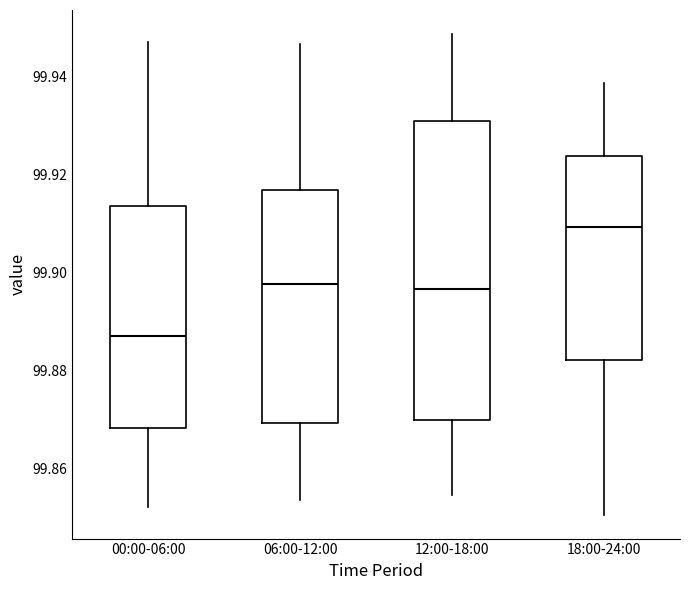

Reading left to right, transcribe this box plot: for each box, give where its median line is, the range the box spans, and where its two whiskers end, as read against the y-axis. The values are not printed on the chart, so give them approximately, as read against the axis.

00:00-06:00: median 99.888, box 99.868 to 99.914, whiskers 99.852 to 99.946
06:00-12:00: median 99.898, box 99.870 to 99.916, whiskers 99.854 to 99.946
12:00-18:00: median 99.896, box 99.870 to 99.930, whiskers 99.854 to 99.948
18:00-24:00: median 99.910, box 99.882 to 99.924, whiskers 99.850 to 99.938